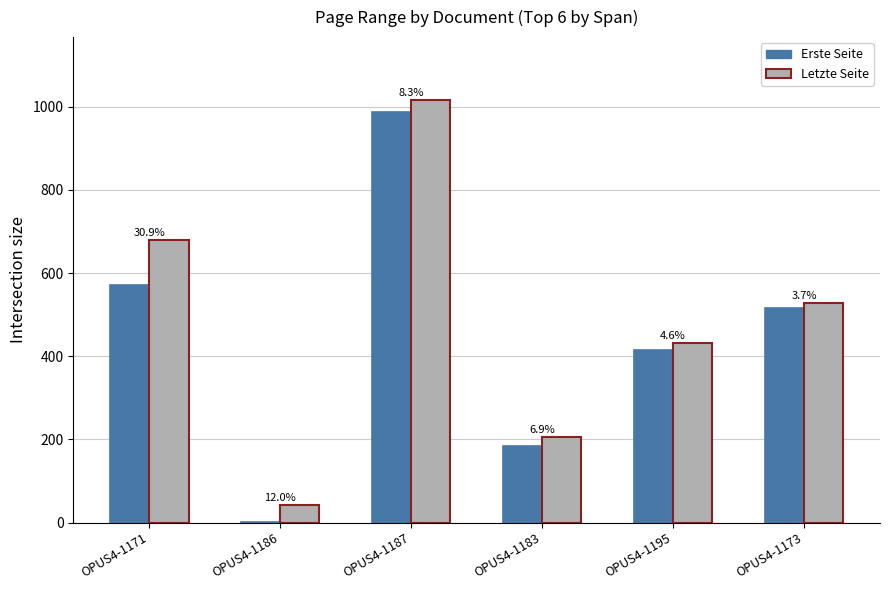

Is it true that Erste Seite equals 987 at OPUS4-1187?

True